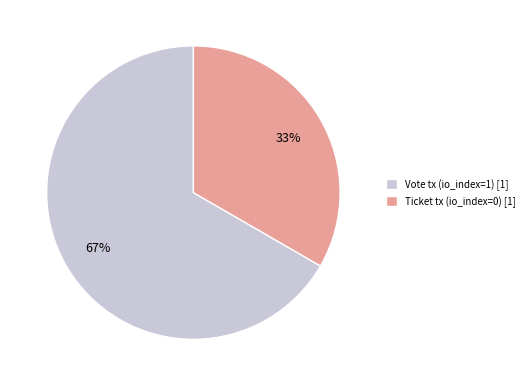

To the nearest percent, what is the combined percentage of Ticket tx (io_index=0) [1] and Vote tx (io_index=1) [1]?

100%